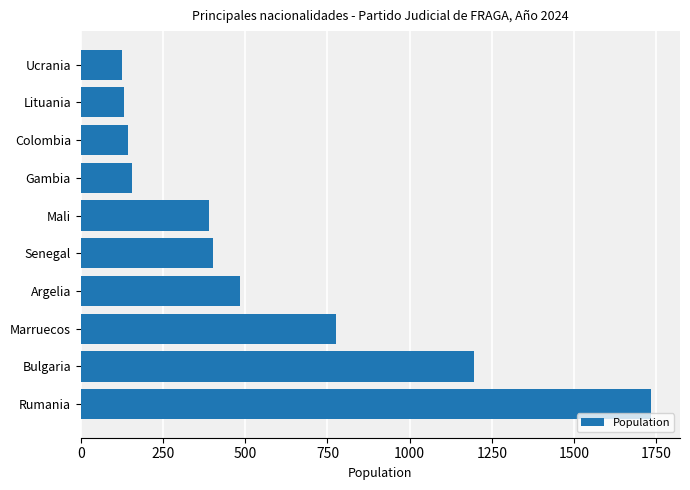

At which label is the value closest to 930?

Marruecos